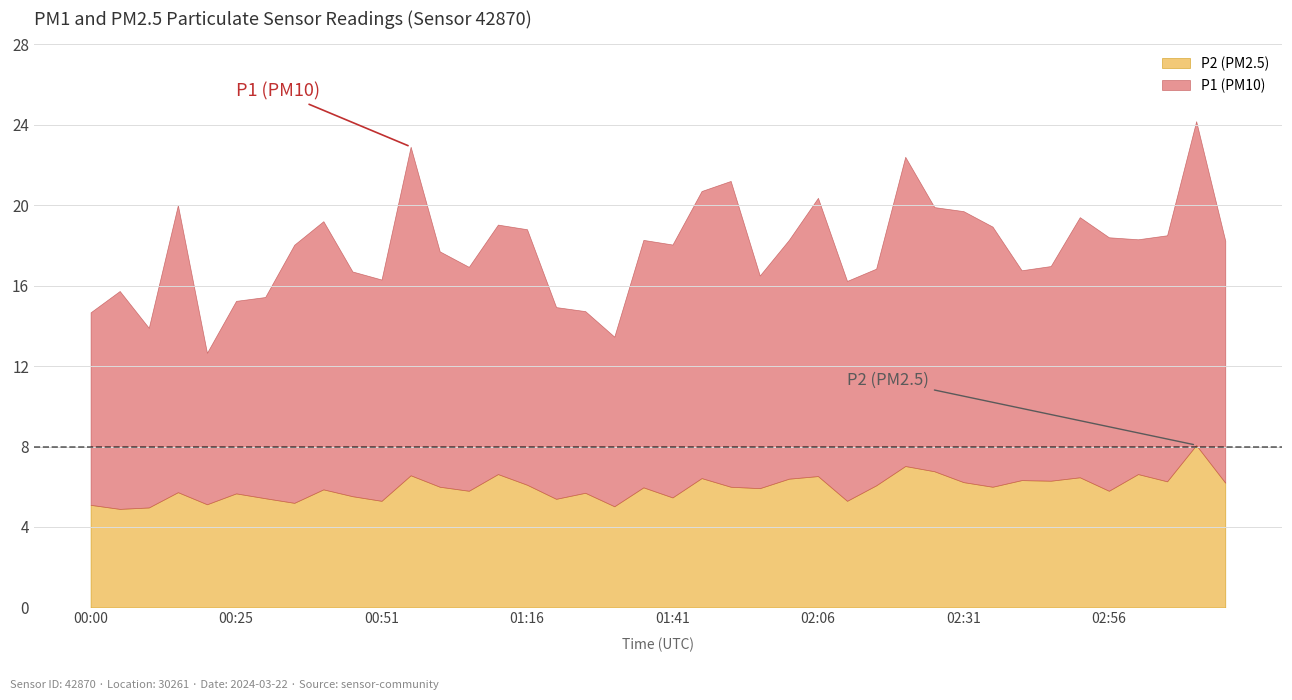

Between 01:46 and 02:36, which series saw the biggest shift?

P1